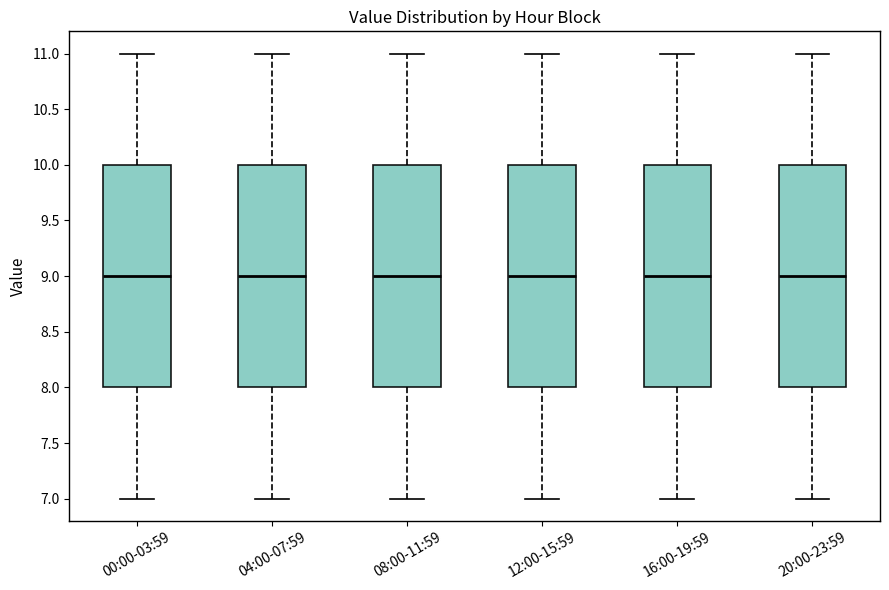

Where does the upper whisker of the box for 20:00-23:59 end on the y-axis? The values are not printed on the chart, so give them approximately, as read against the axis.

11